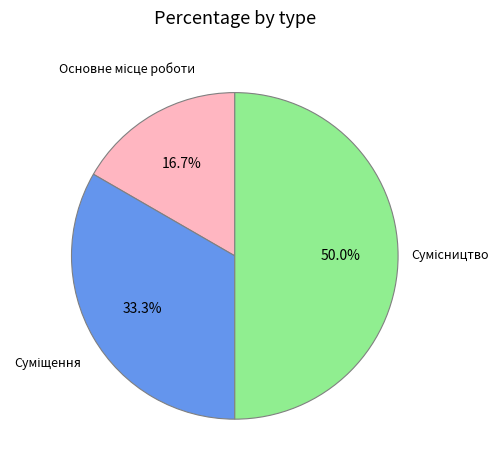

To the nearest percent, what is the combined percentage of Сумісництво and Основне місце роботи?

67%